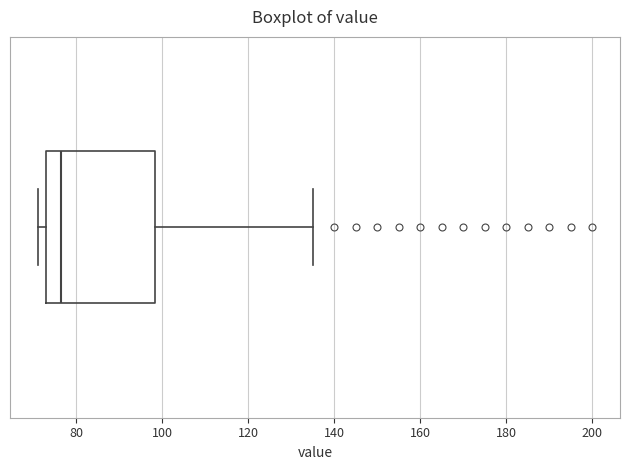

Read this box plot against the x-axis: the position of the median line, the range covered by the box, and the ends of both whiskers. The values are not printed on the chart, so give them approximately, as read against the axis.

median 76, box 74 to 98, whiskers 72 to 136